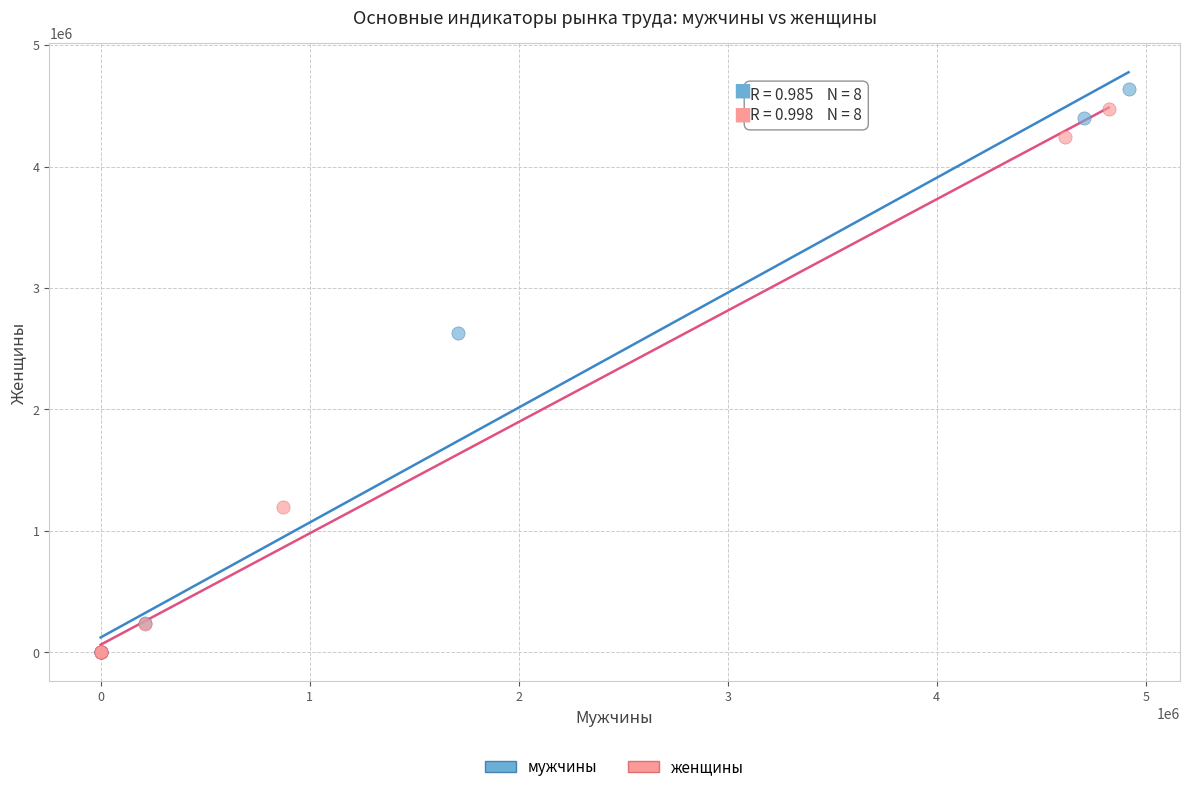

Which series has the widest spread of Y values?

мужчины